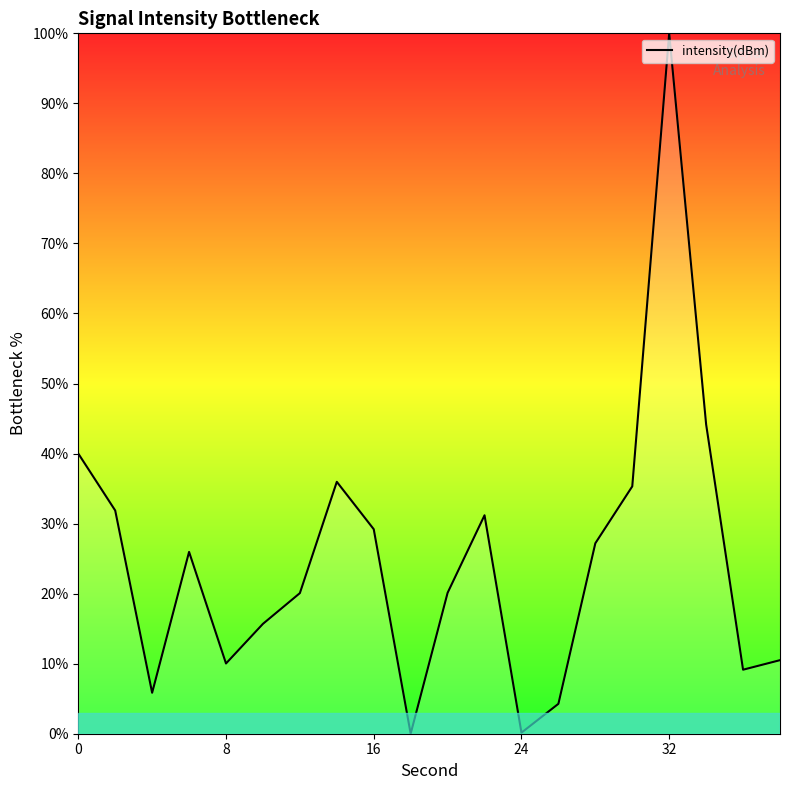

How many values exceed 25?

10